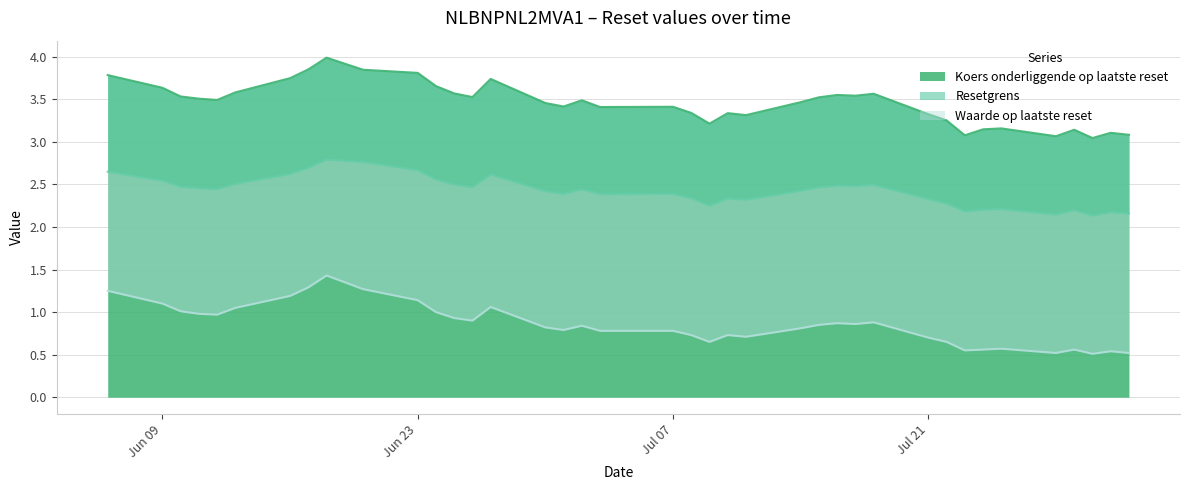

How many distinct data groups are displayed?

3